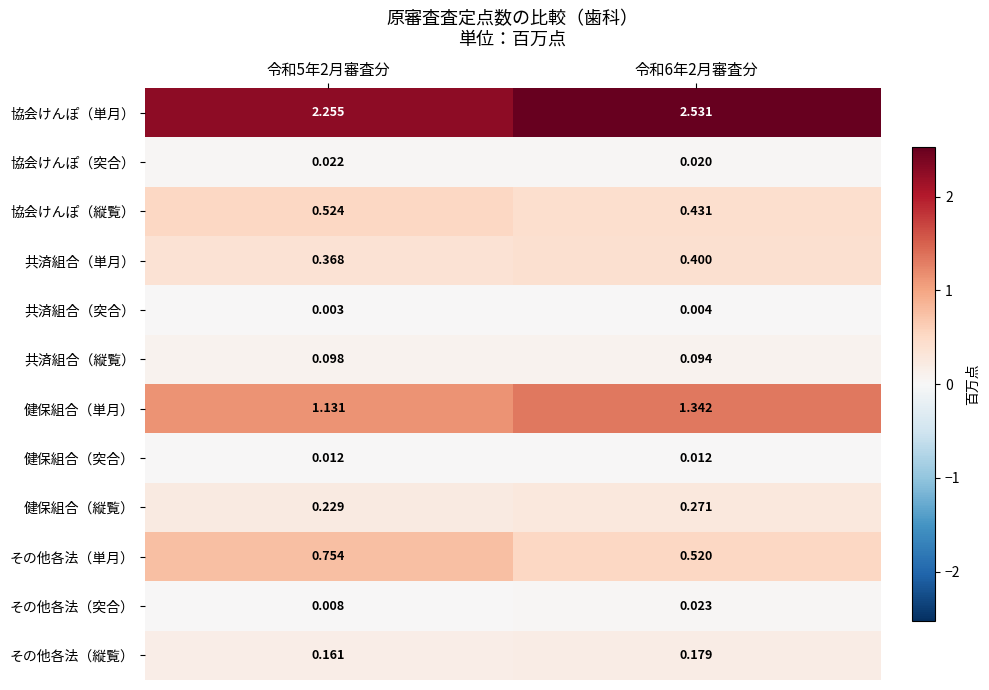

Is the value of その他各法（突合） at 令和5年2月審査分 greater than the value of 協会けんぽ（縦覧） at 令和6年2月審査分?

No